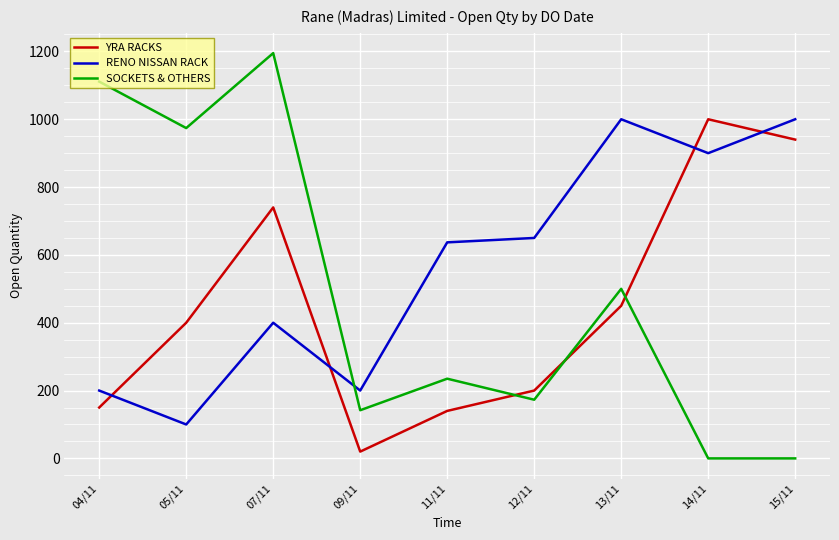

Which series has the largest total across all categories?

RENO NISSAN RACK